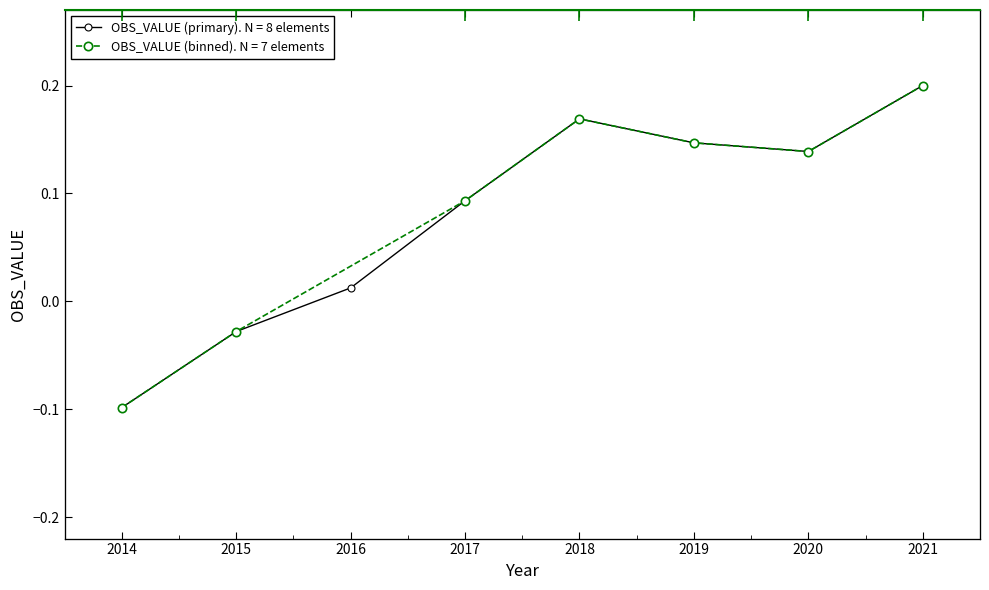

Rank the categories by value from highest to lowest.

2021, 2018, 2019, 2020, 2017, 2016, 2015, 2014